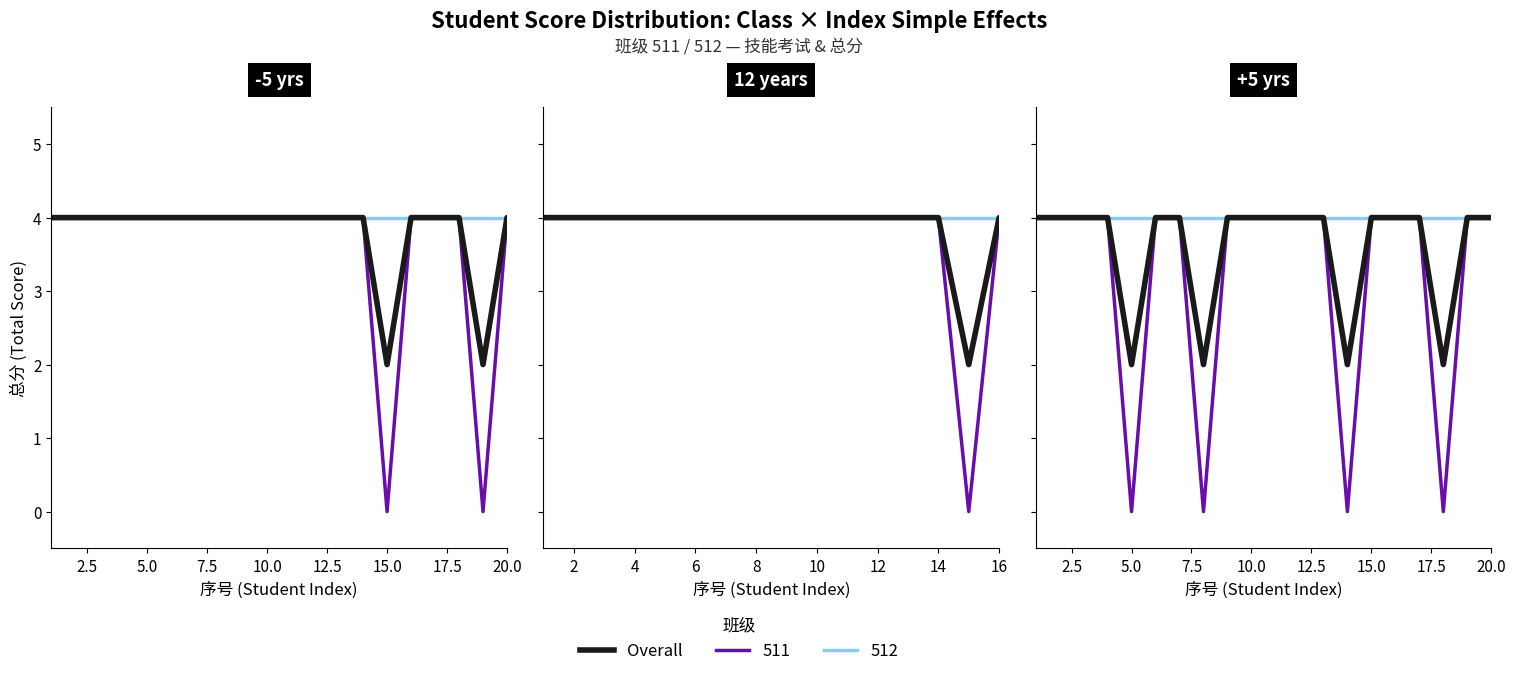

How many data points are less than 4?

4